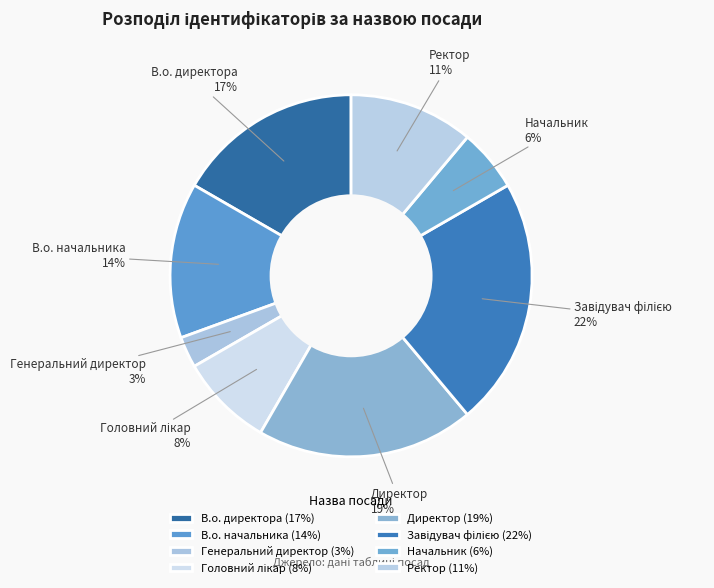

What percentage is the В.о. начальника slice, to the nearest percent?

14%